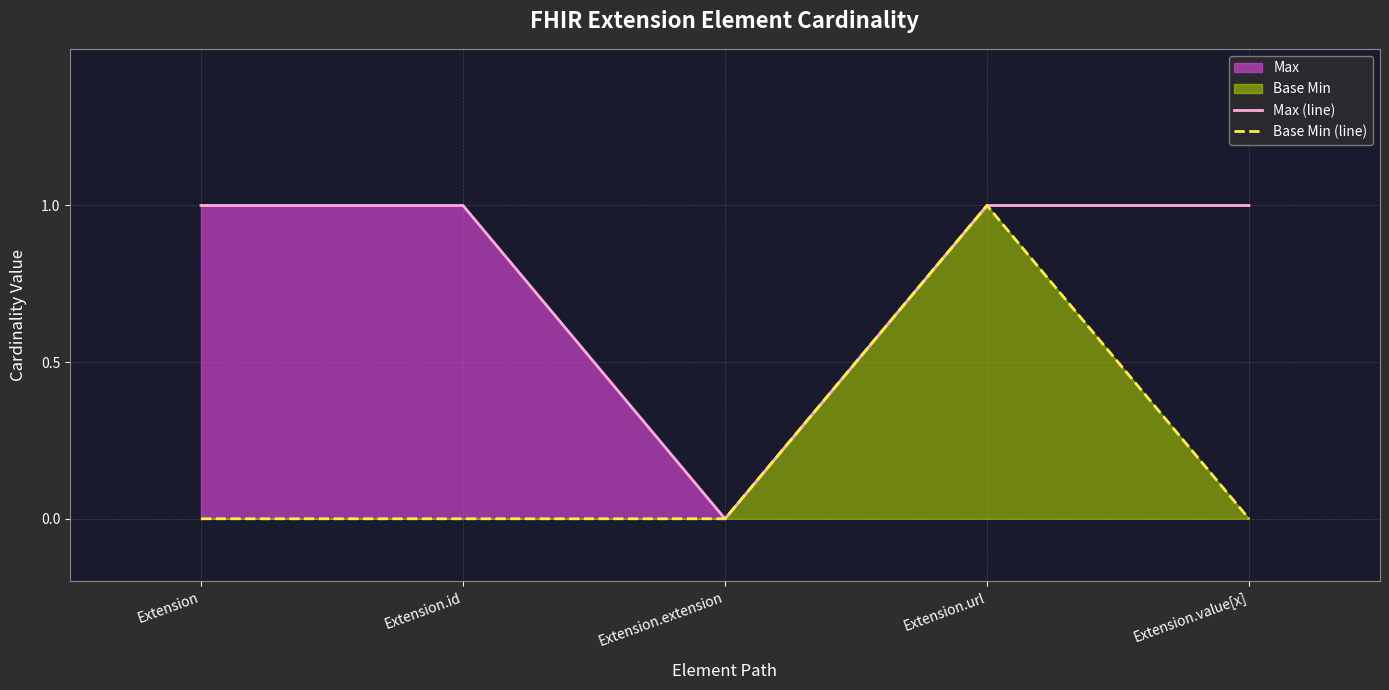

The value of Max (line) at Extension is 1. True or false?

False